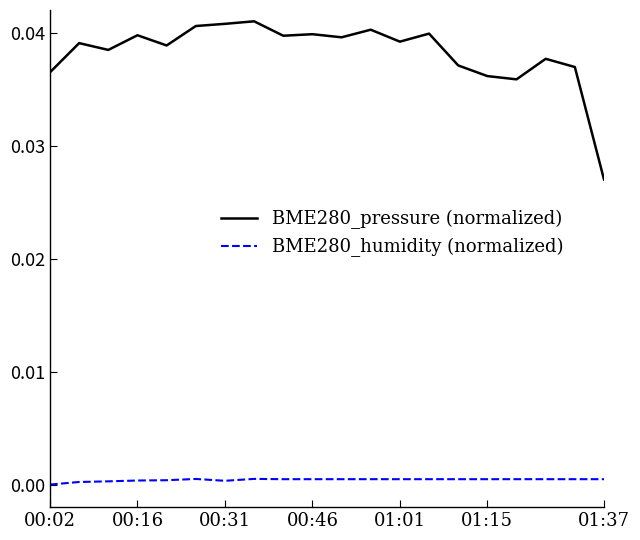

True or false: BME280_humidity (normalized) and BME280_pressure (normalized) cross at least once.

False